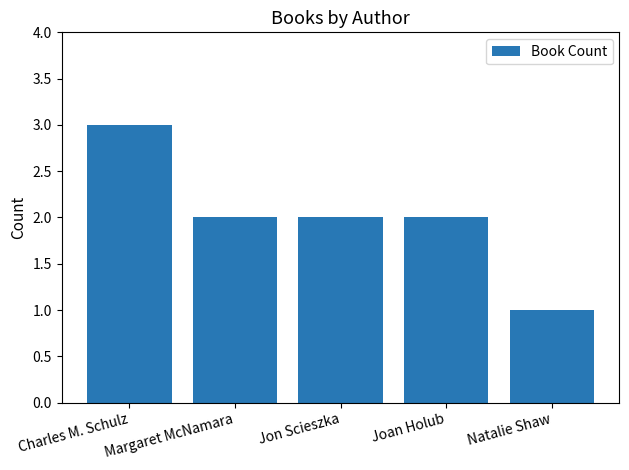

What position from the right is Margaret McNamara?

4